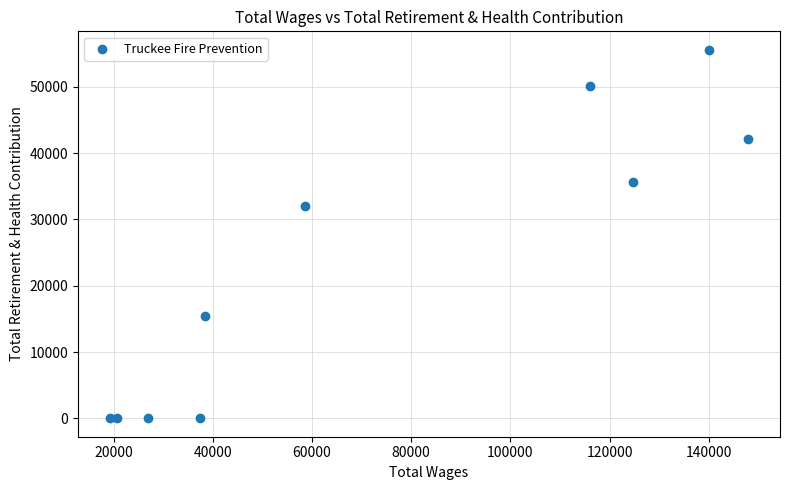

What Y value in the scatter plot is closest to 27805?

31968